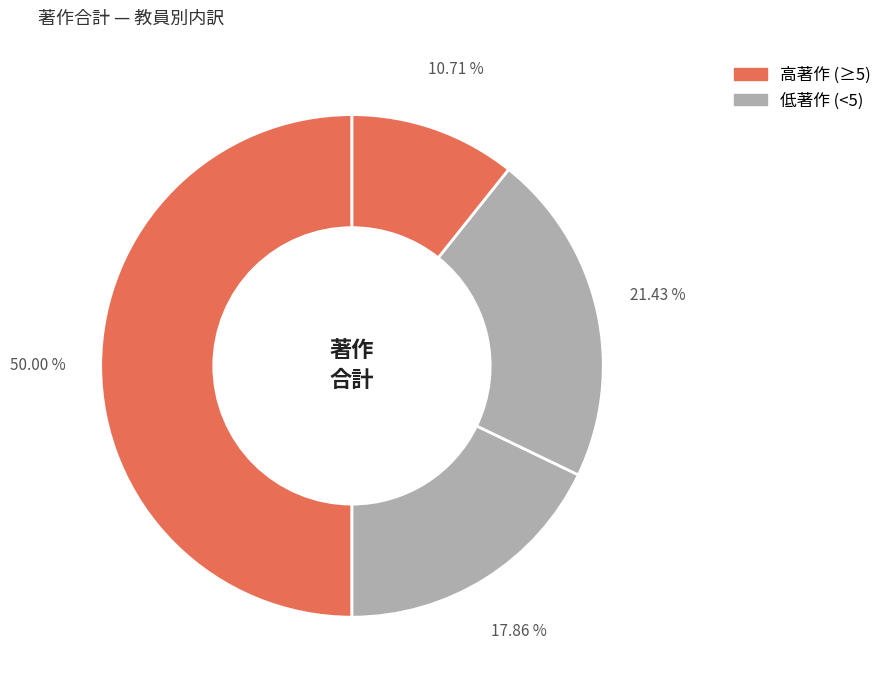

How many segments does this pie chart have?

4